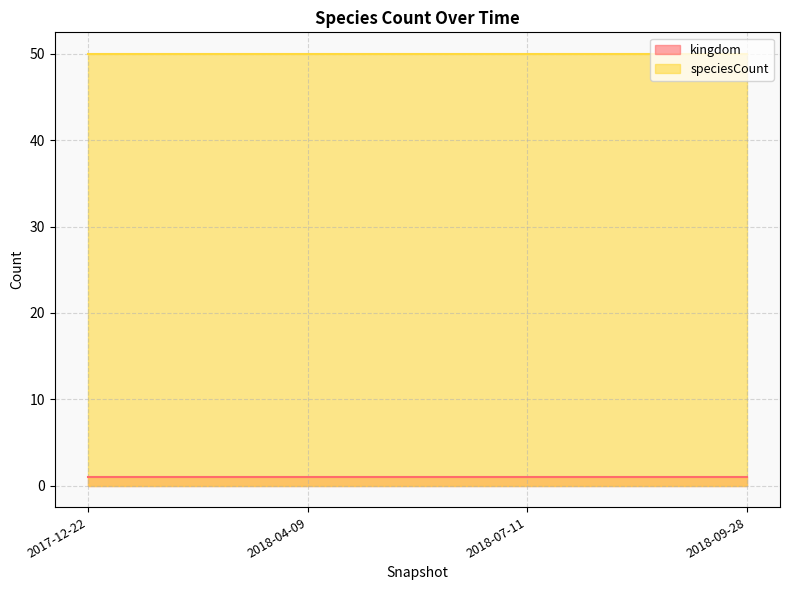

Reading left to right, extract all data points from this chart.

kingdom: 2017-12-22=1	2018-04-09=1	2018-07-11=1	2018-09-28=1
speciesCount: 2017-12-22=50	2018-04-09=50	2018-07-11=50	2018-09-28=50